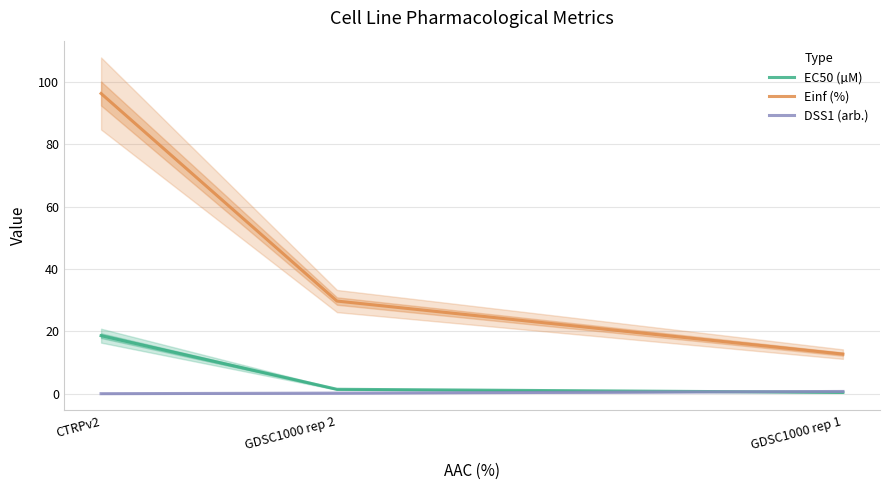

Reading right to left, list all the values displayed in this chart.

EC50 (µM): 0.4	1.4	18.6
Einf (%): 12.7	29.7	96.3
DSS1 (arb.): 0.7	0.2	0.0